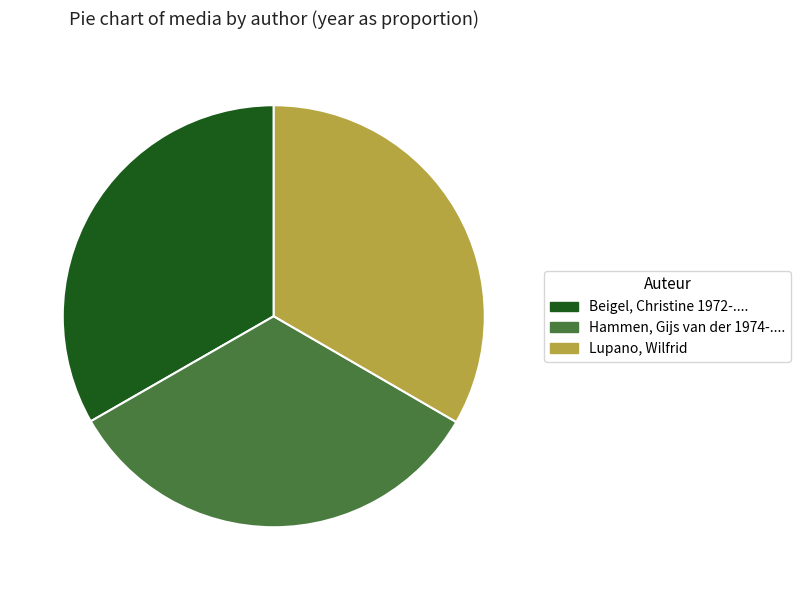

Is it true that Hammen, Gijs van der 1974-.... is 40% of the pie?

False